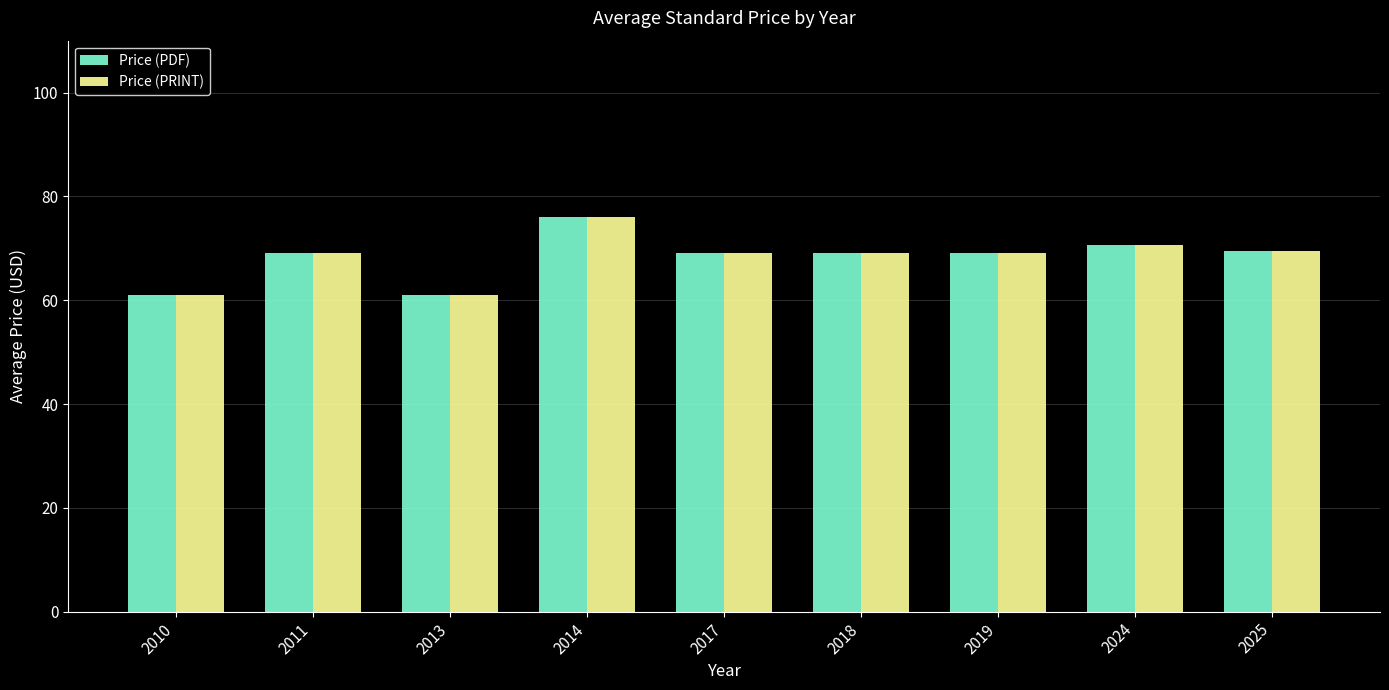

What is the sum of the Price (PDF) values at 2018 and 2014?

145.0